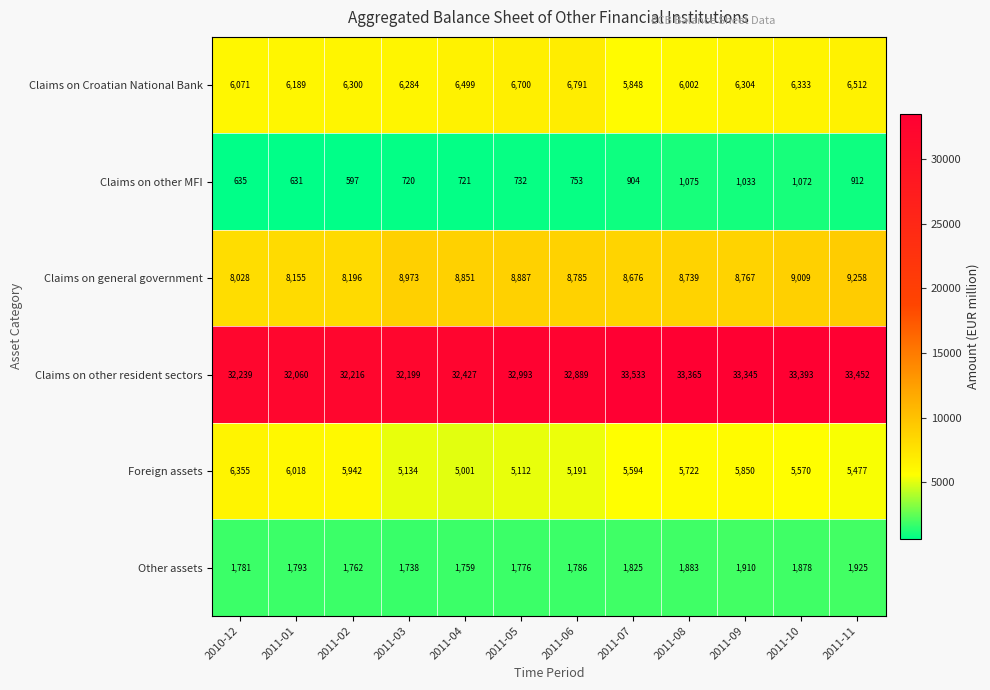

Which category has the lowest value in the Claims on other resident sectors series?

2011-01